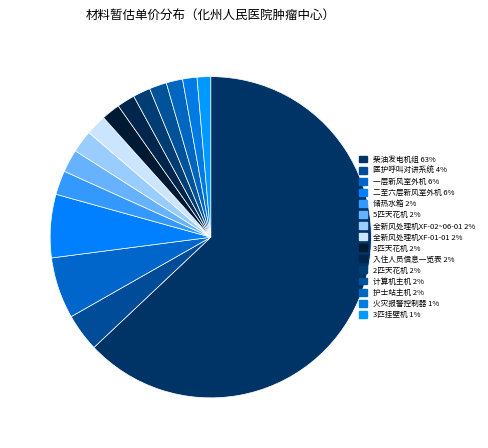

Do 计算机主机 and 3匹挂壁机 together represent more than half of the pie?

No